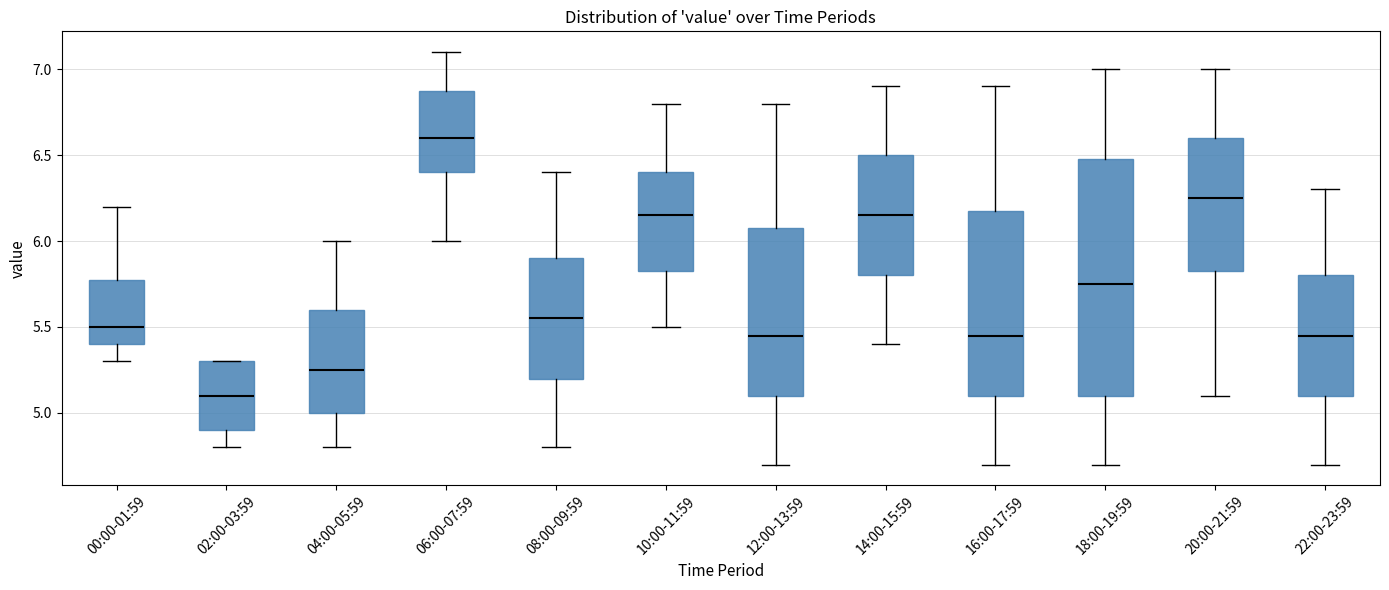

Where does the upper whisker of the box for 14:00-15:59 end on the y-axis? The values are not printed on the chart, so give them approximately, as read against the axis.

6.90